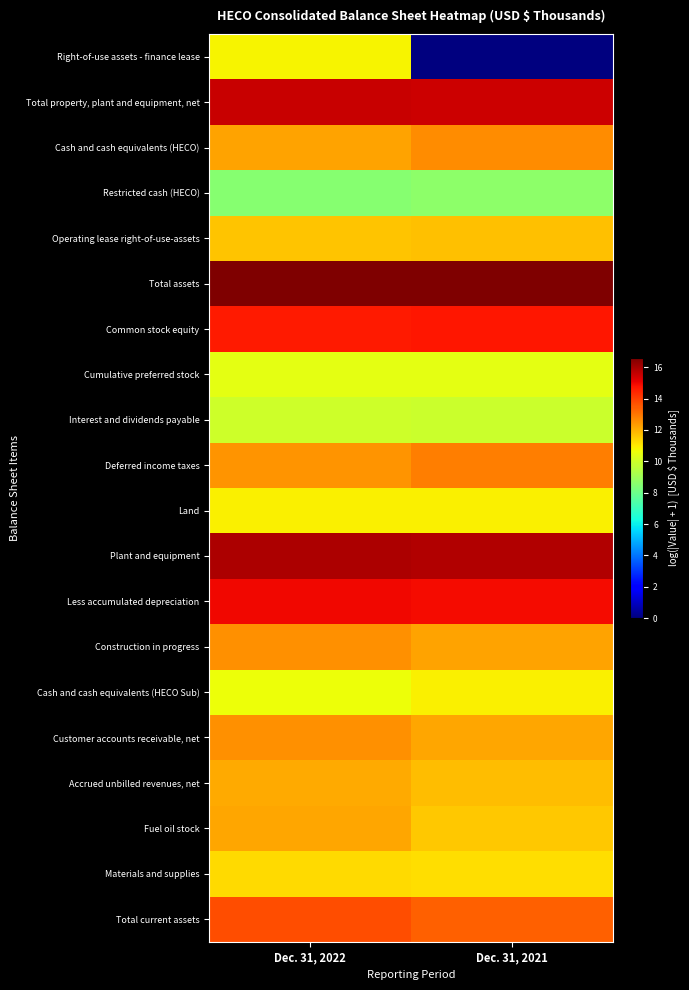

At Dec. 31, 2021, list the series in order from largest to smallest.

Total assets, Plant and equipment, Total property, plant and equipment, net, Less accumulated depreciation, Common stock equity, Total current assets, Deferred income taxes, Cash and cash equivalents (HECO), Construction in progress, Customer accounts receivable, net, Accrued unbilled revenues, net, Operating lease right-of-use-assets, Fuel oil stock, Materials and supplies, Cash and cash equivalents (HECO Sub), Land, Cumulative preferred stock, Interest and dividends payable, Restricted cash (HECO), Right-of-use assets - finance lease